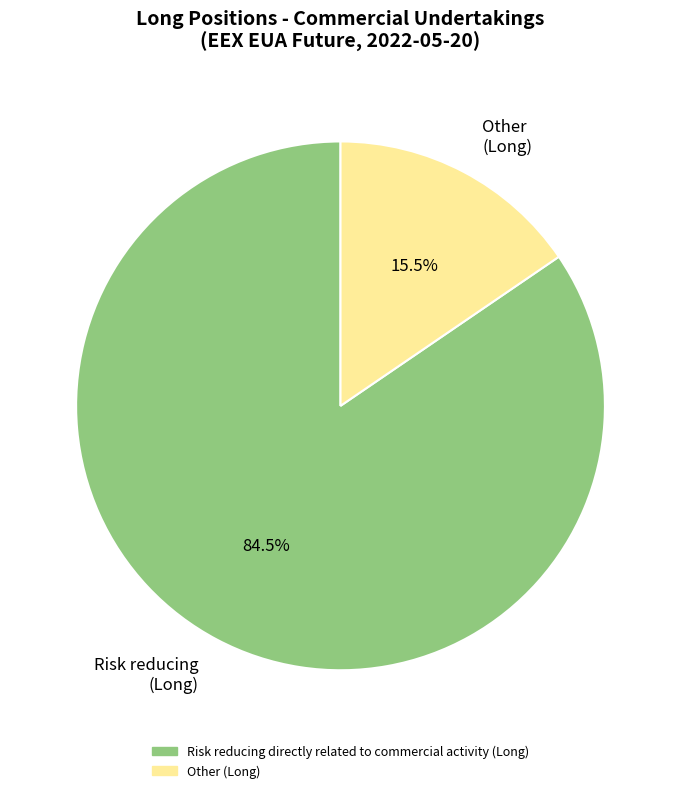

Which slice is the largest?

Risk reducing (Long)